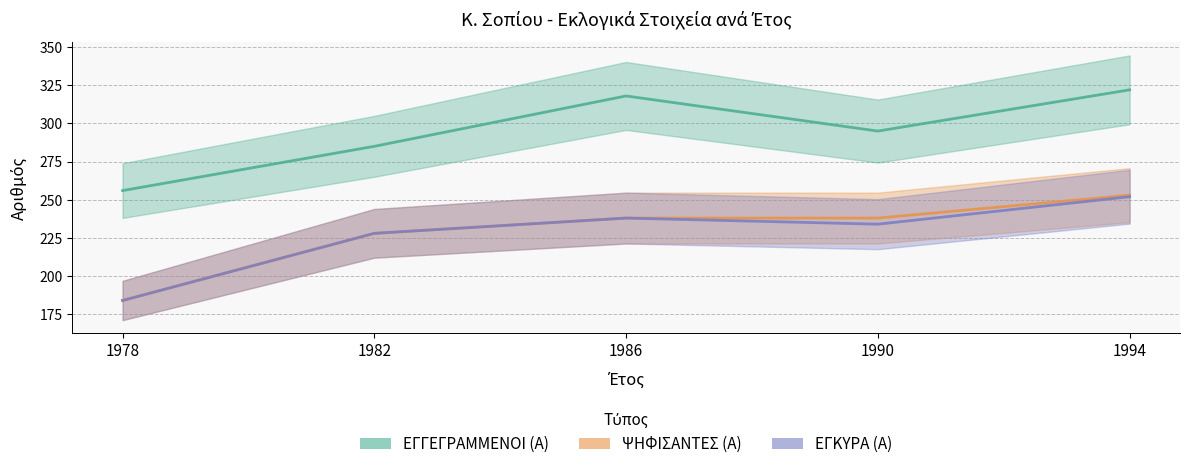

Is the value of ΕΓΓΕΓΡΑΜΜΕΝΟΙ (Α) at 1978 greater than the value of ΨΗΦΙΣΑΝΤΕΣ (Α) at 1982?

Yes